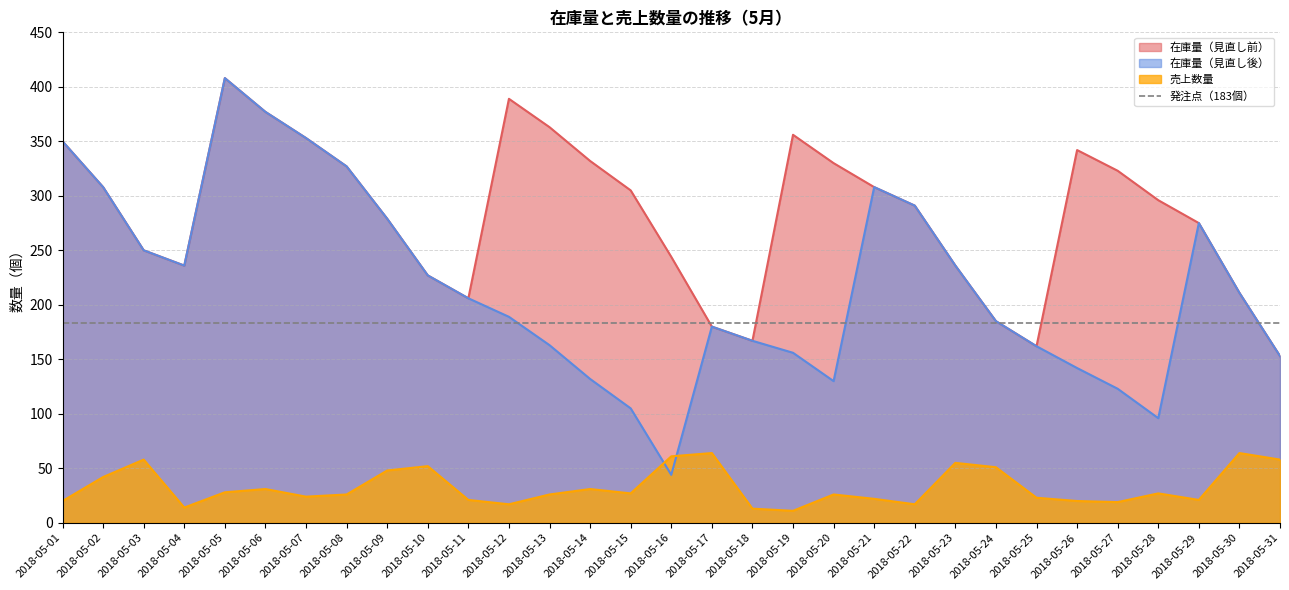

What is the approximate value of 在庫量（見直し後） at 2018-05-06, to the nearest 50?

400